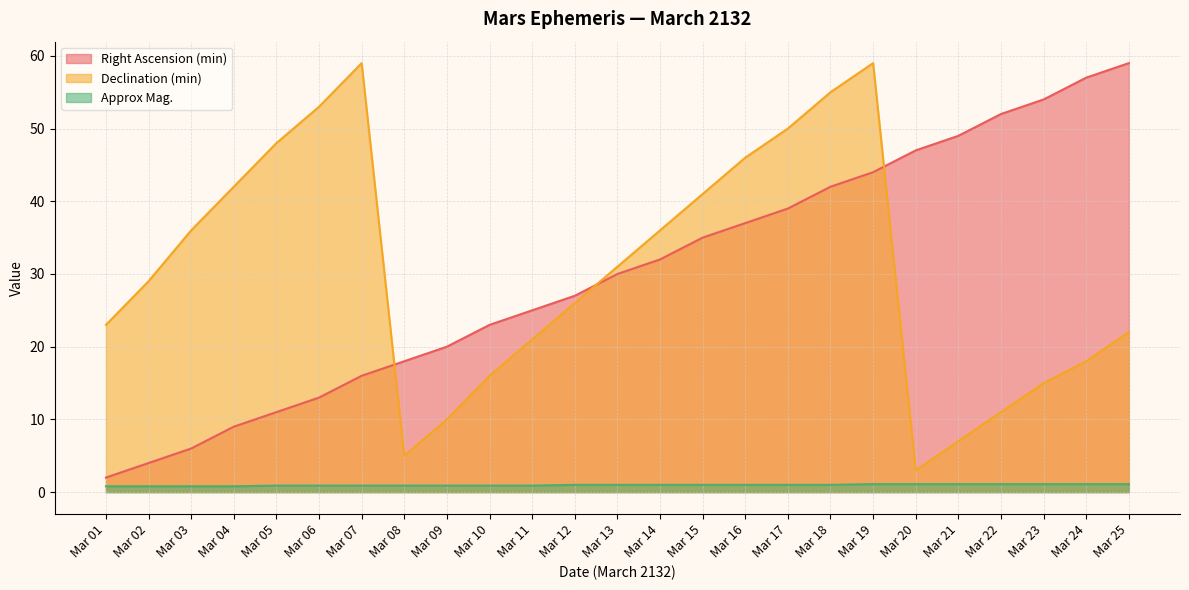

What is the lowest value of the Right Ascension (min) series?

2.0